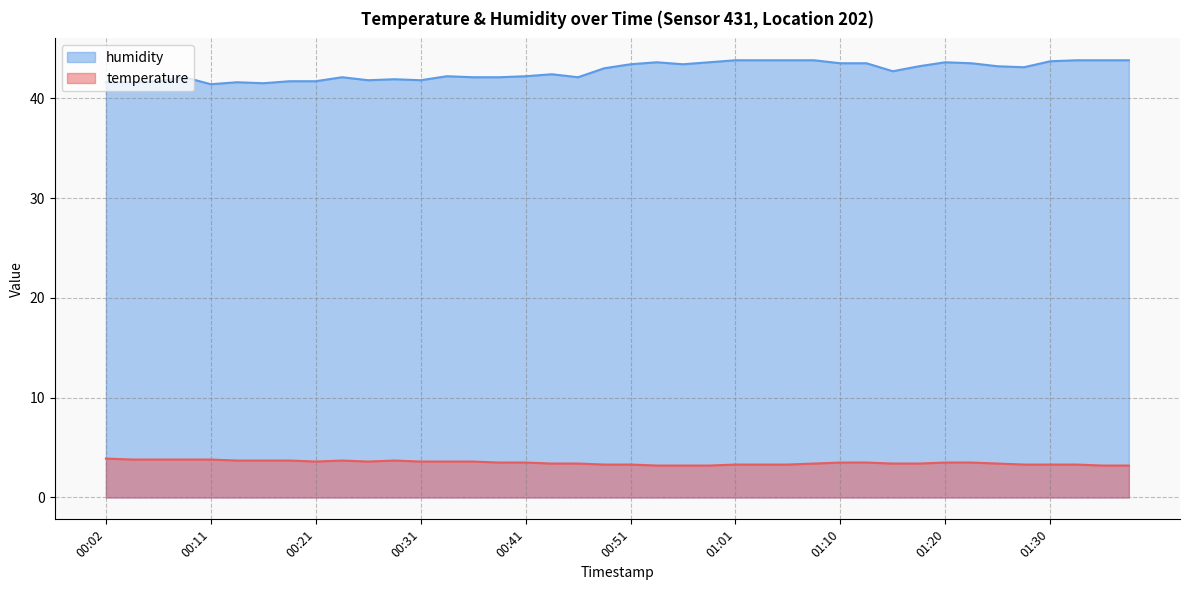

What is the label of the 7th point from the right?

01:23